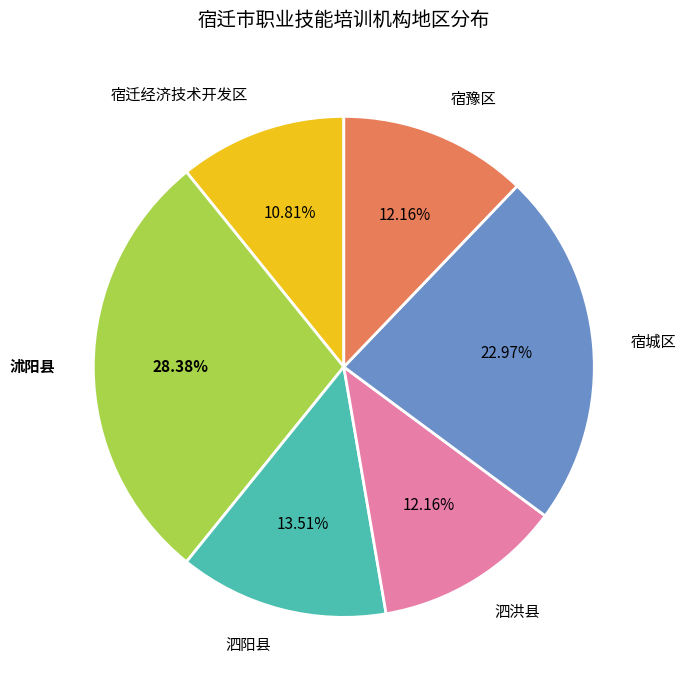

To the nearest percent, what percentage of the pie is 沭阳县?

28%